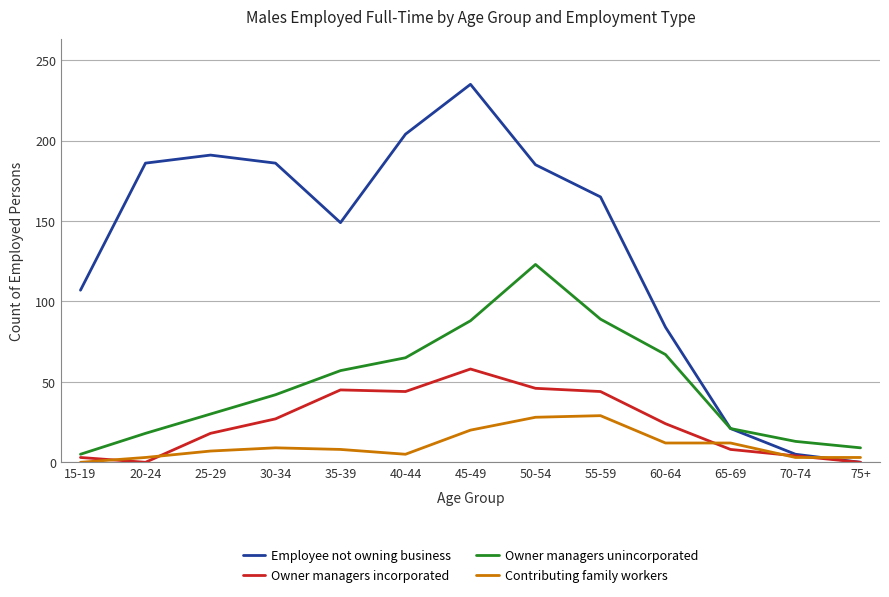

What position from the left is 75+?

13